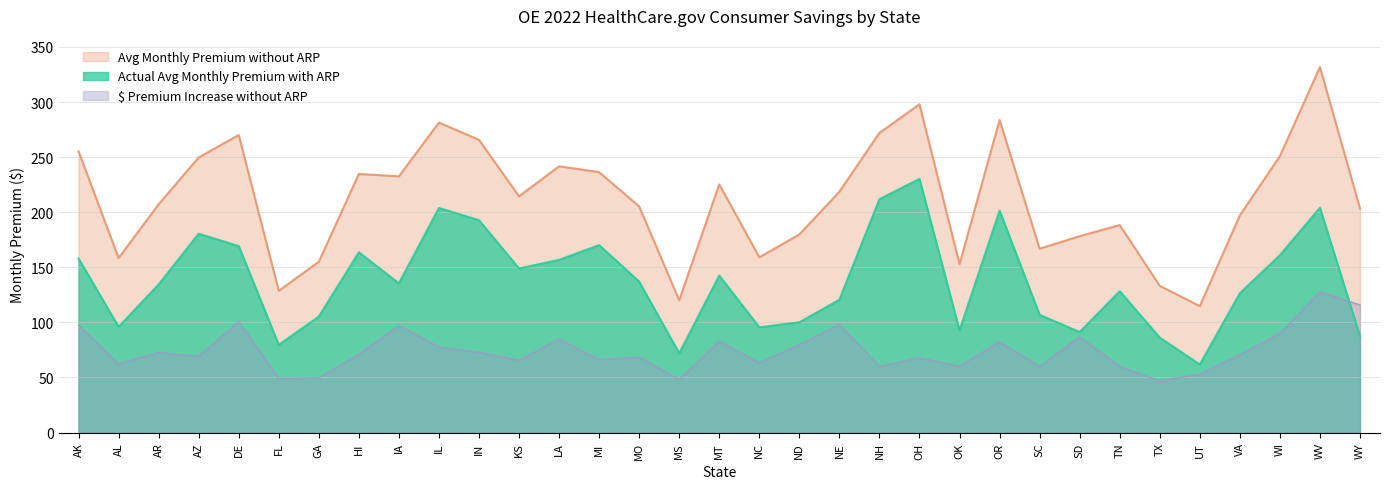

Is it true that Actual Avg Monthly Premium with ARP equals 129.0 at NH?

False